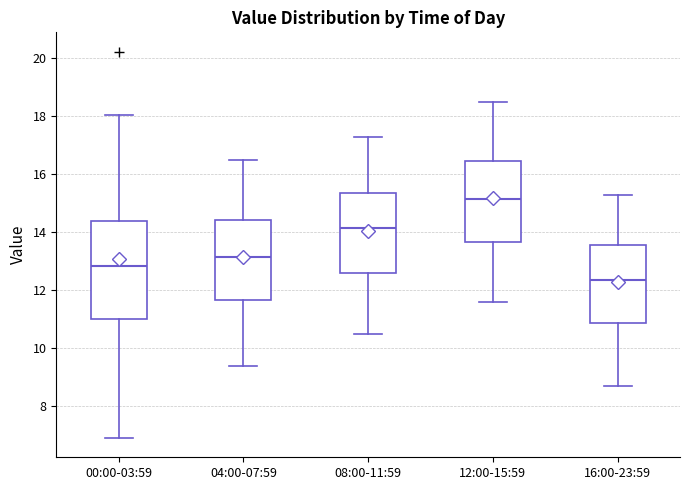

Which box has the lowest median line?

16:00-23:59